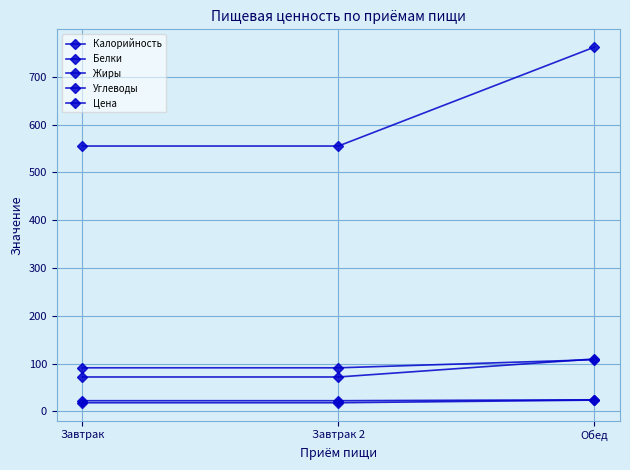

How many distinct data groups are displayed?

5